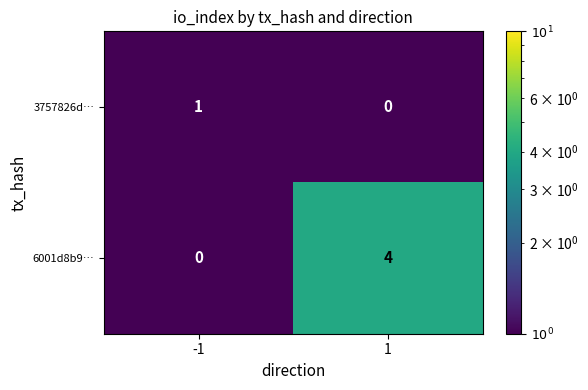

At which category is the sum across all series the highest?

1